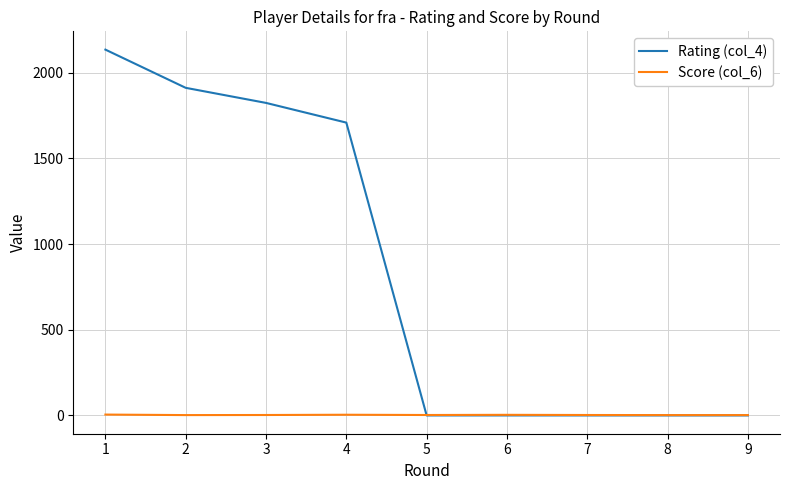

The value of Rating (col_4) at 3 is 1824.0. True or false?

True